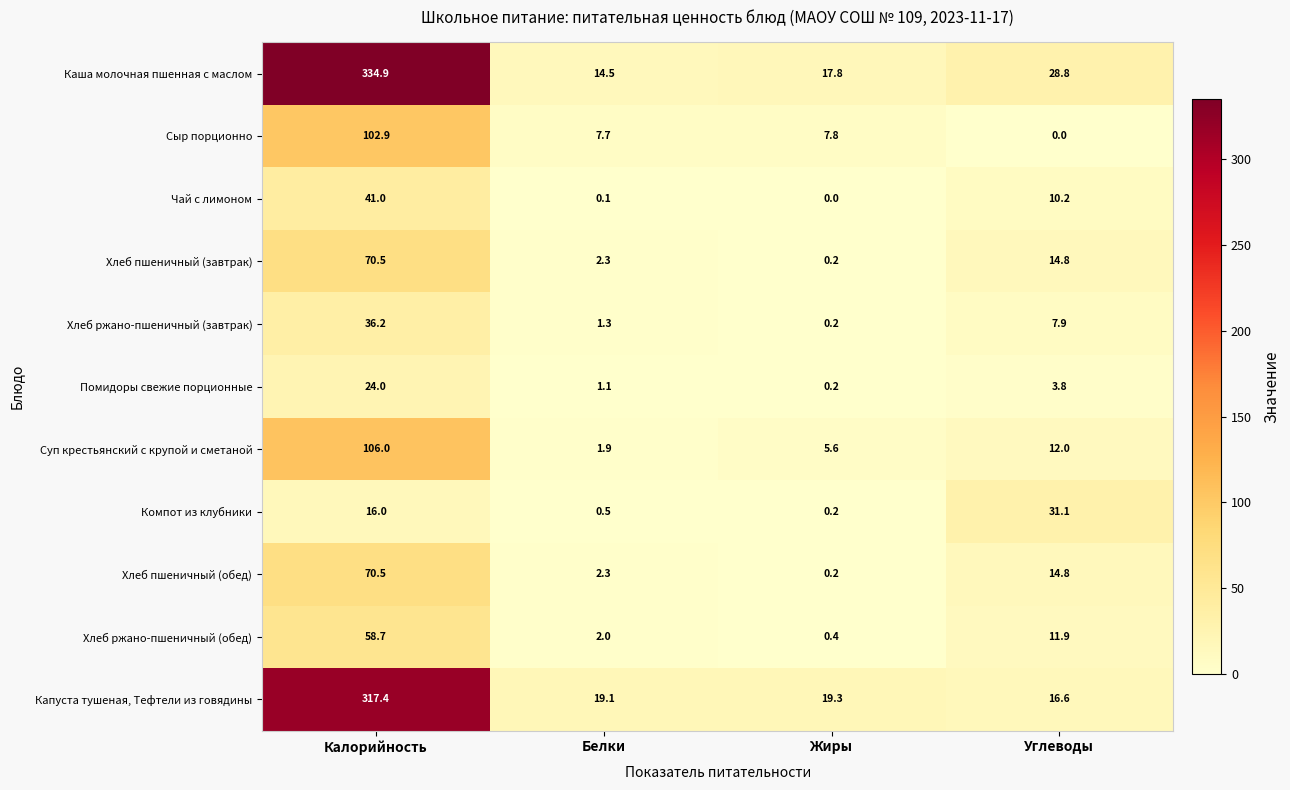

At which category is the sum across all series the highest?

Калорийность